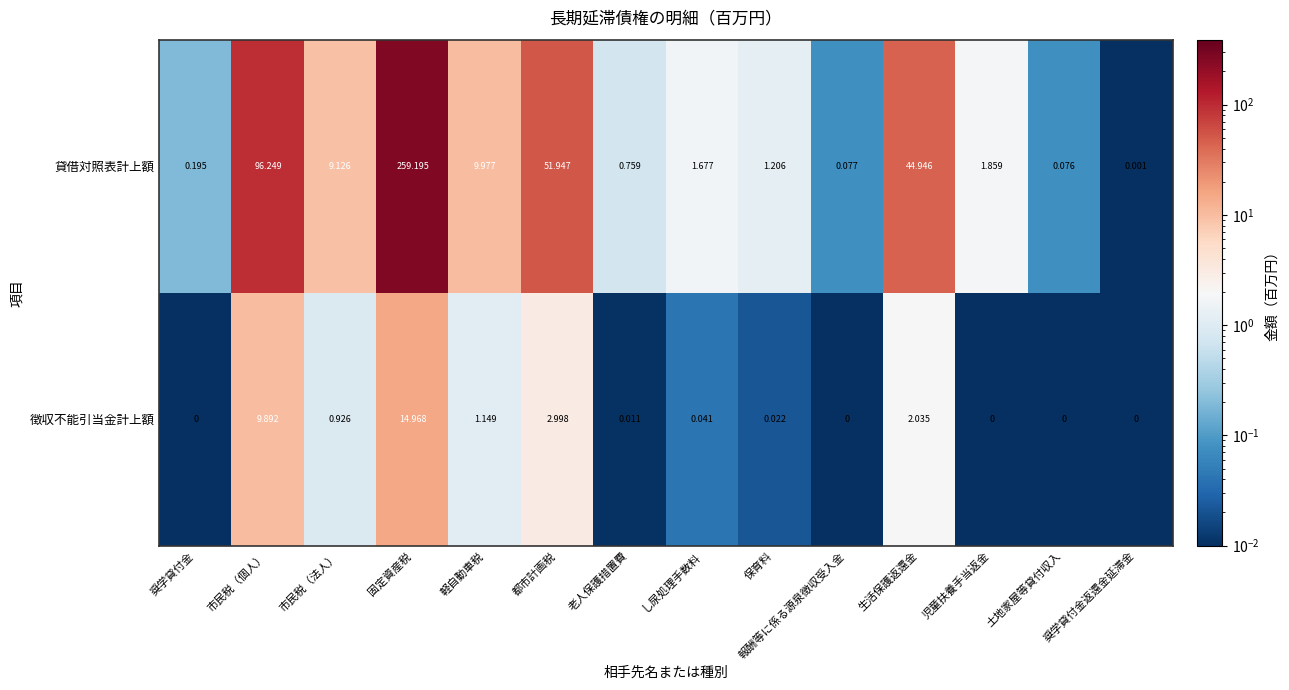

At which label is 徴収不能引当金計上額 closest to 7?

市民税（個人）